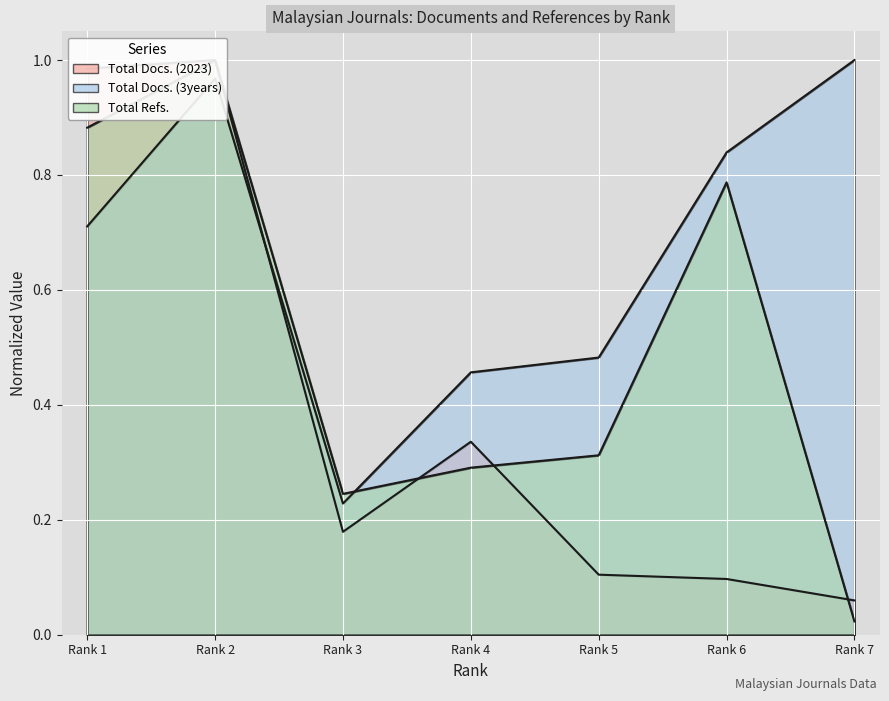

Rank the series by their average value, from lowest to highest.

Total Docs. (2023), Total Refs., Total Docs. (3years)